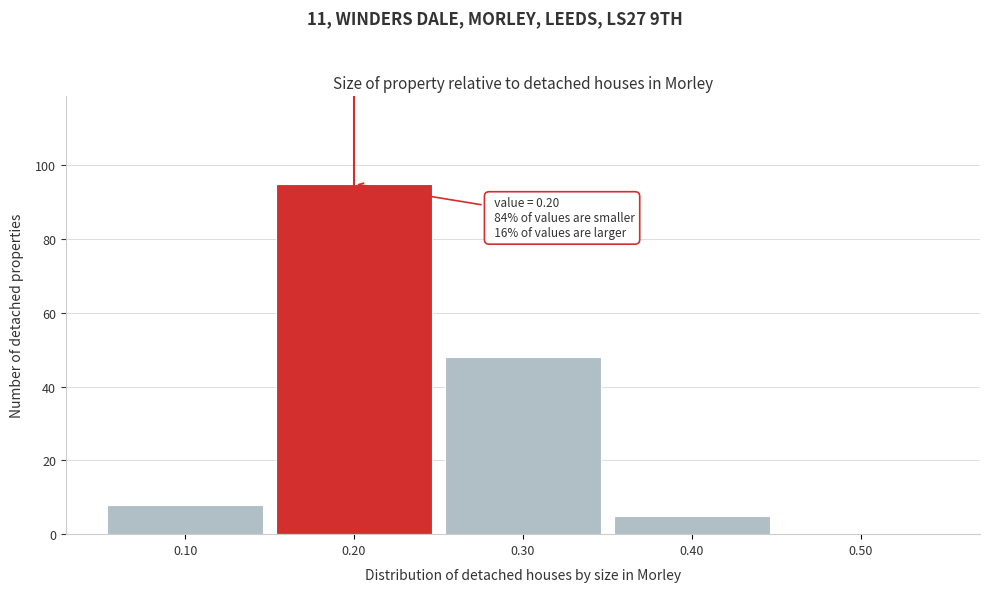

Over which range of the x-axis is the bar tallest?

0.15 to 0.25